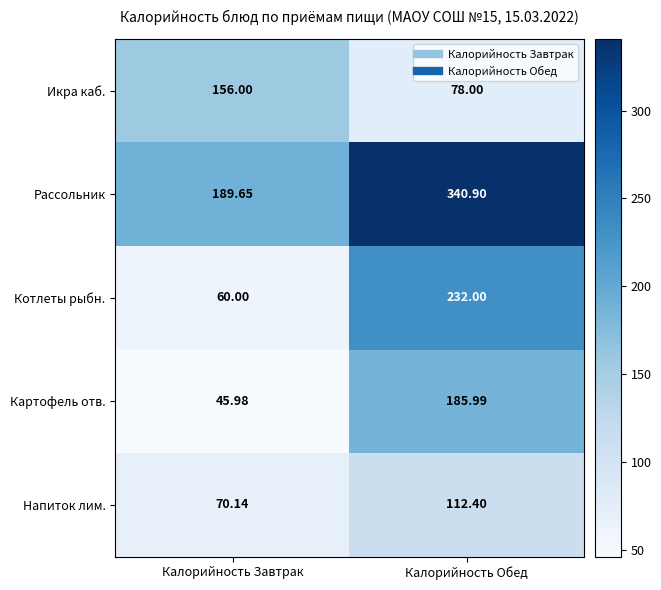

Which category has the highest value in the Котлеты рыбн. series?

Калорийность Обед